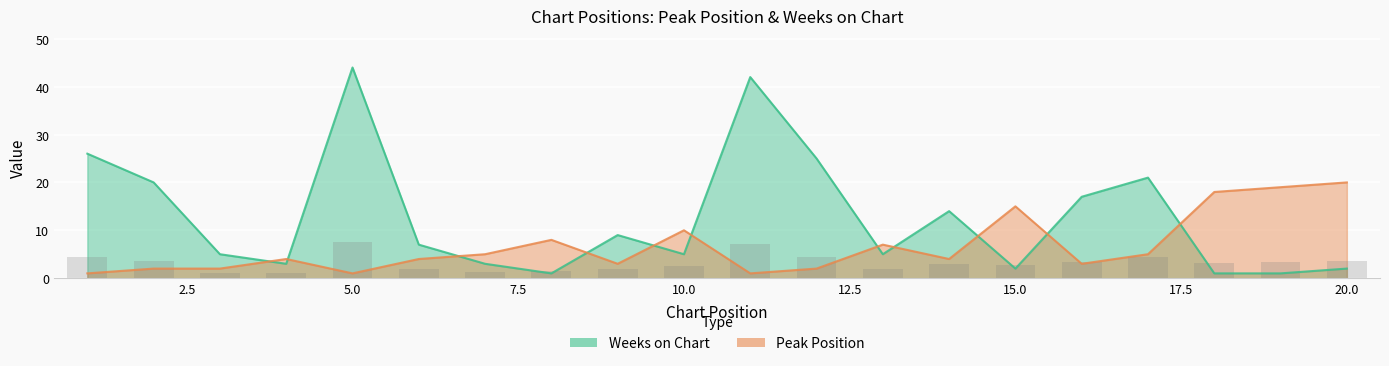

Rank the categories by Peak Position value from lowest to highest.

1, 5, 11, 2, 3, 12, 9, 16, 4, 6, 14, 7, 17, 13, 8, 10, 15, 18, 19, 20